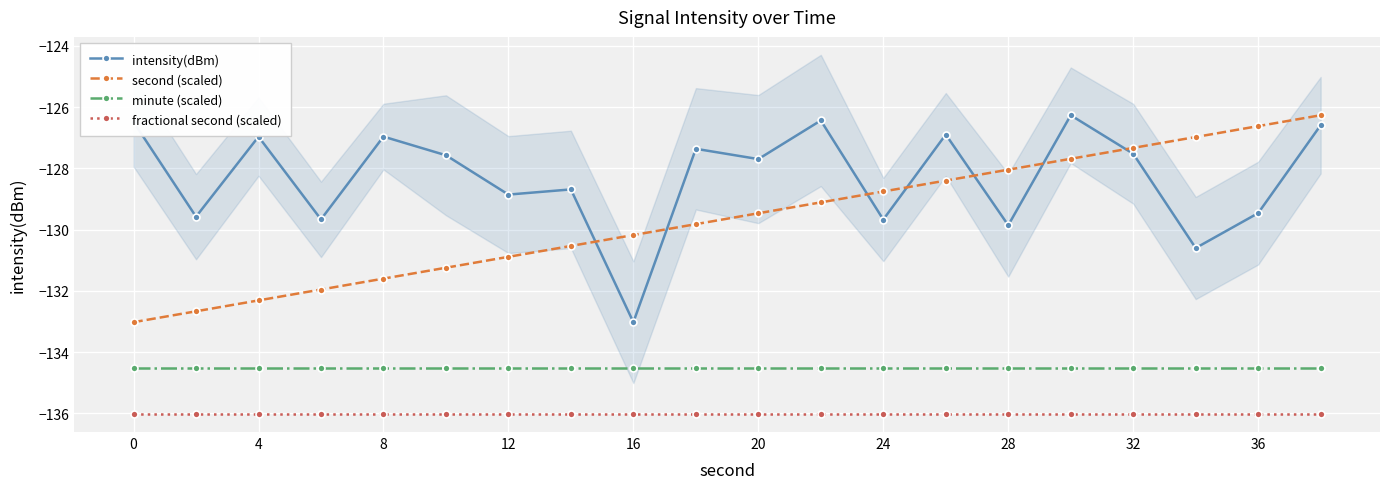

Which series has the widest spread of values?

intensity(dBm)